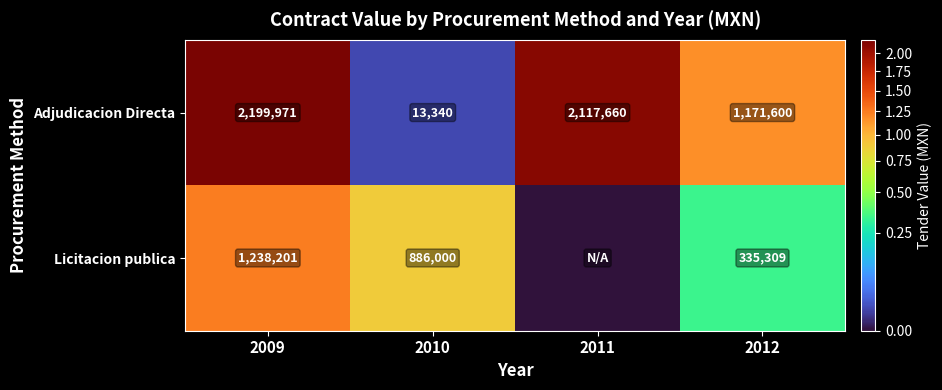

What is the difference between the highest and lowest values at 2009?

961770